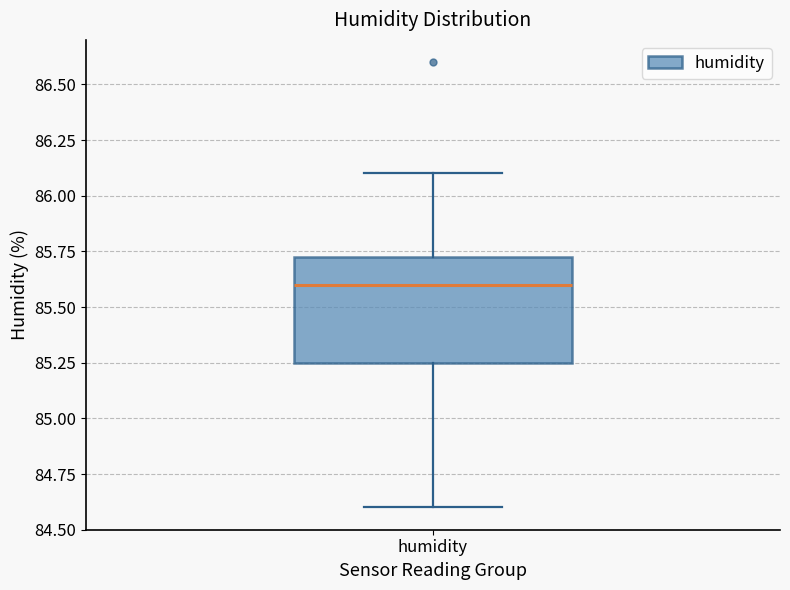

Transcribe this box plot: give where the median line is, the range the box spans, and where the two whiskers end, as read against the y-axis. The values are not printed on the chart, so give them approximately, as read against the axis.

median 85.60, box 85.25 to 85.75, whiskers 84.60 to 86.10